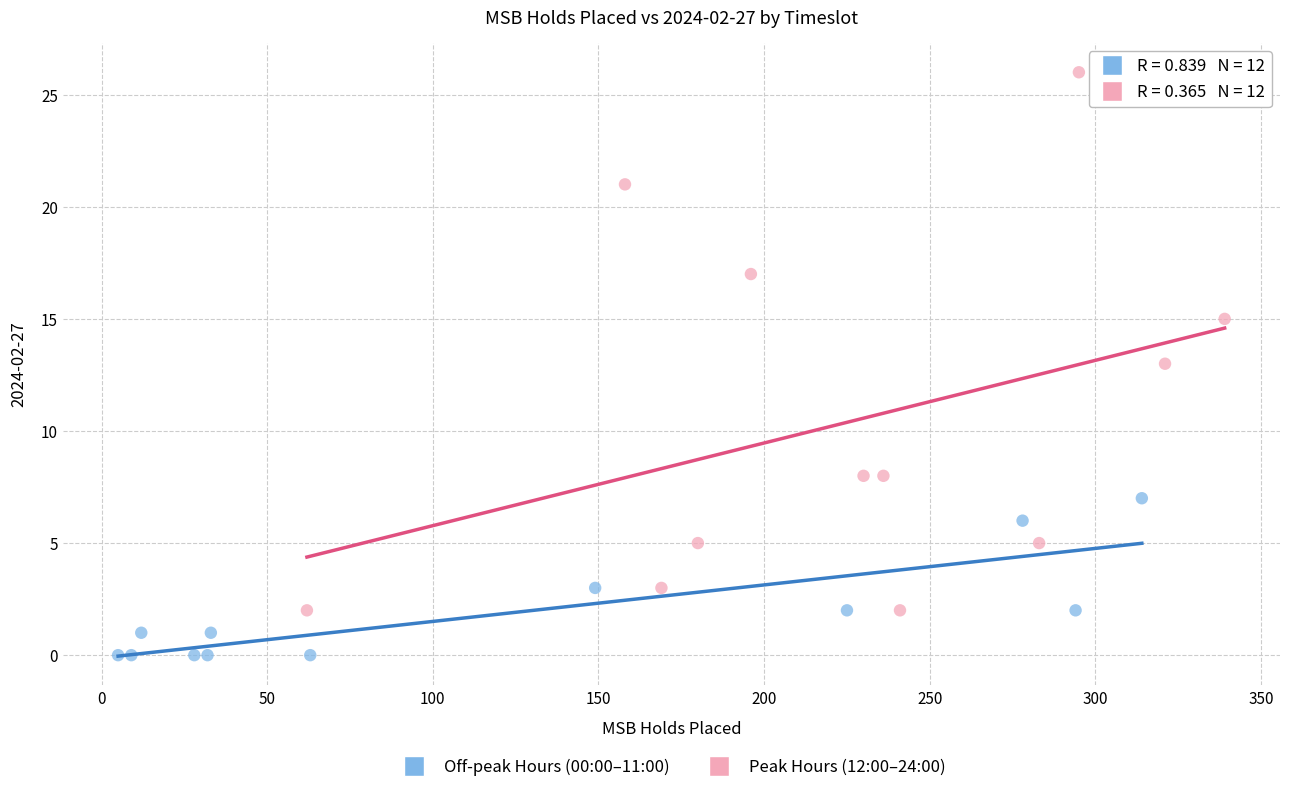

Which series contains the lowest Y value?

Off-peak Hours (00:00–11:00)